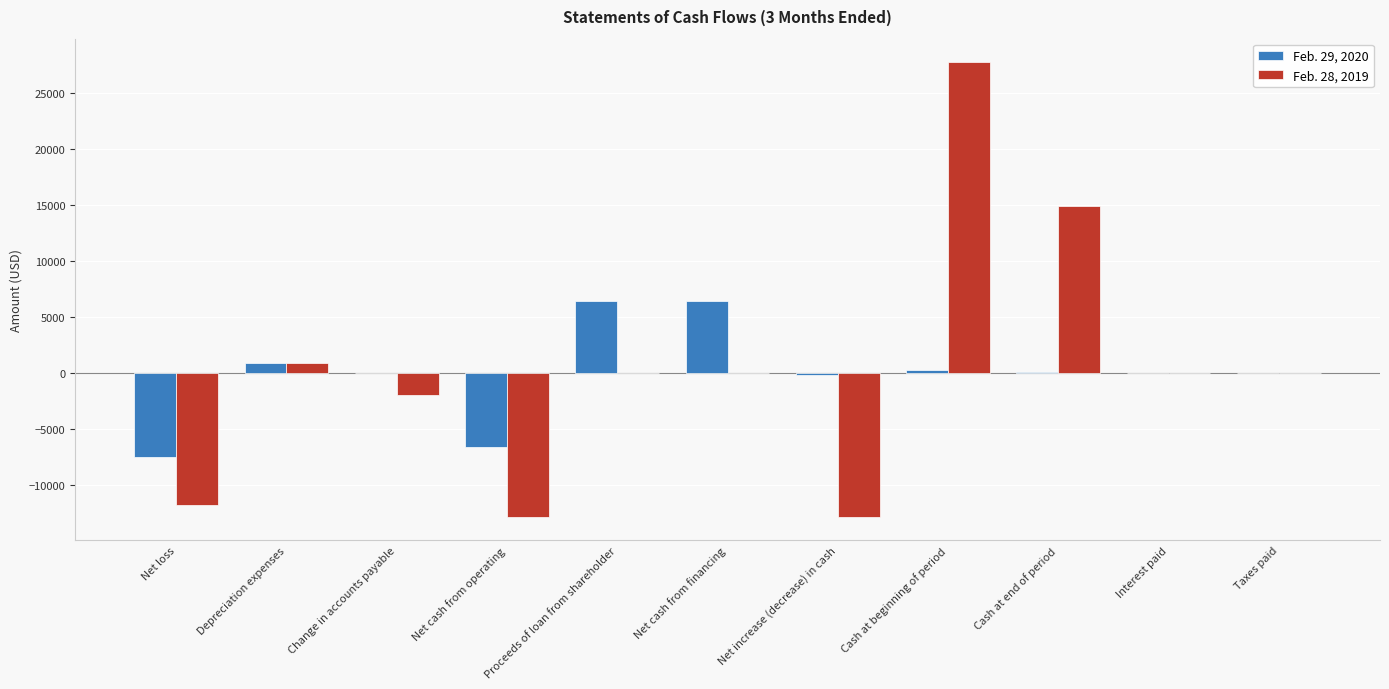

Which series changed the most between Net cash from operating and Proceeds of loan from shareholder?

Feb. 29, 2020